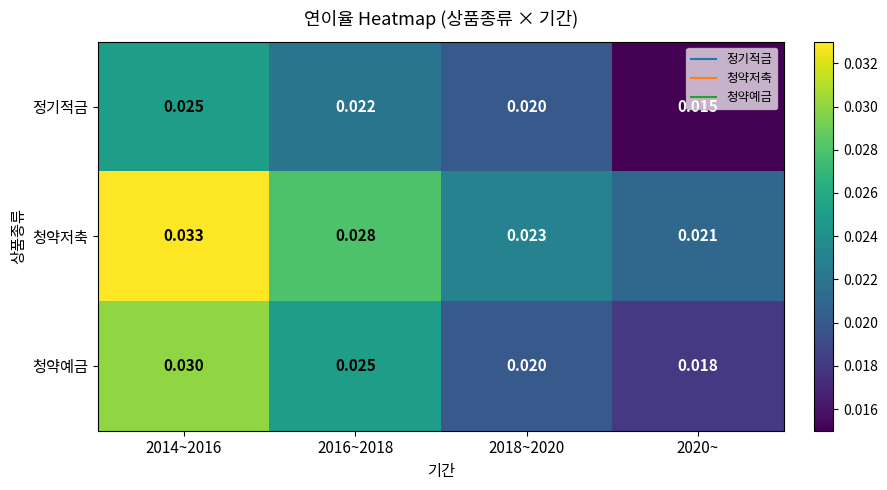

Is the value of 청약저축 at 2014~2016 greater than the value of 정기적금 at 2016~2018?

Yes